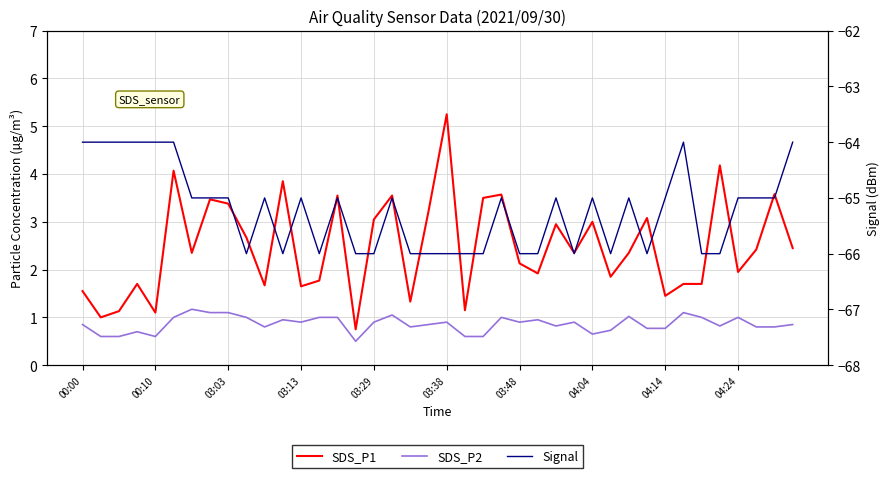

List the series in order of their peak value, highest first.

SDS_P1, SDS_P2, Signal